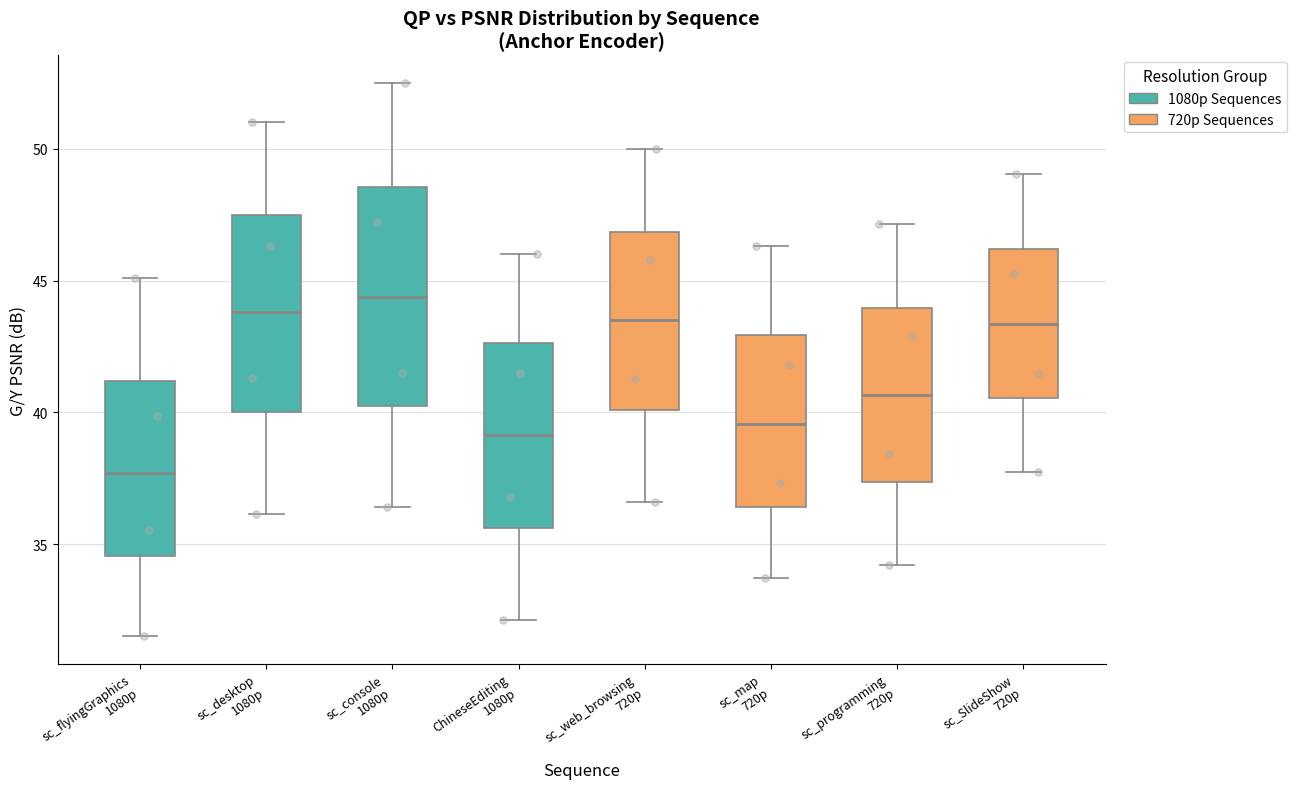

Where is the lower edge of the box for sc_console 1080p on the y-axis? The values are not printed on the chart, so give them approximately, as read against the axis.

40.0